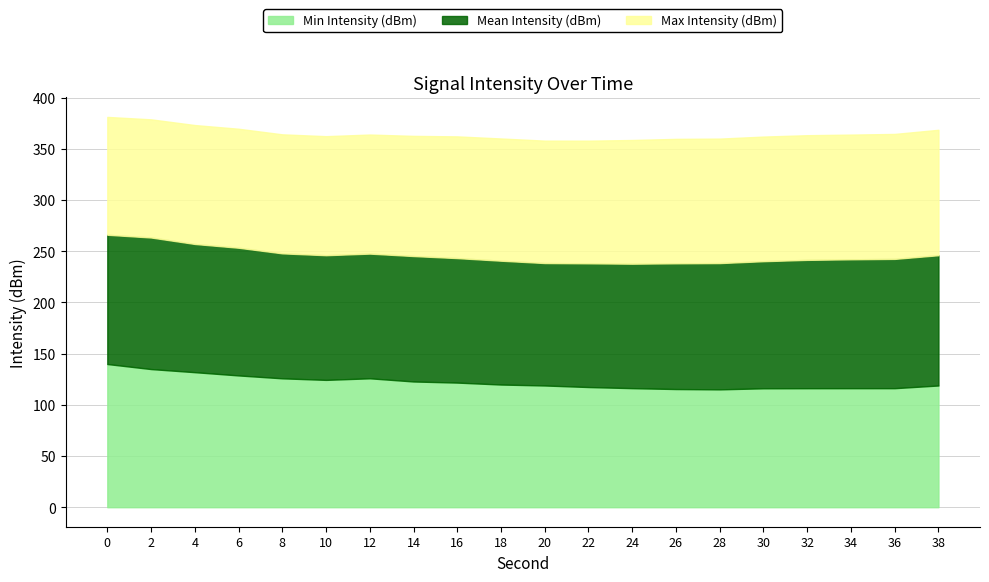

What is the total value across all series at 20?

358.1